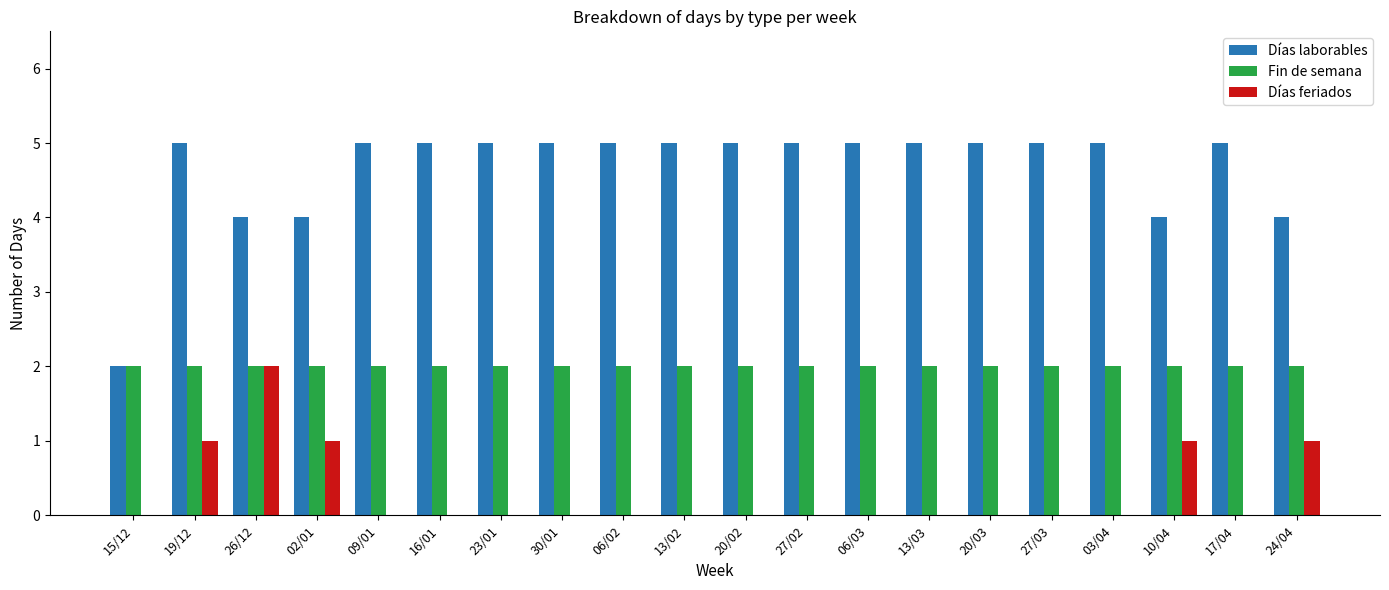

What is the greatest value displayed?

5